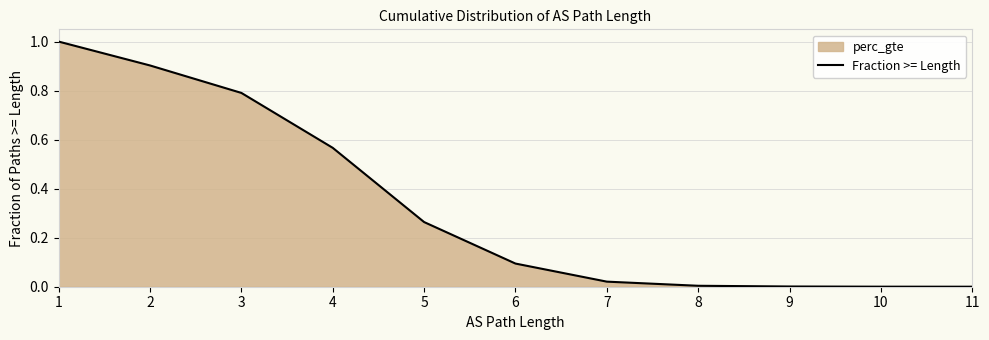

What is the difference between the values at 2 and 8?

0.9